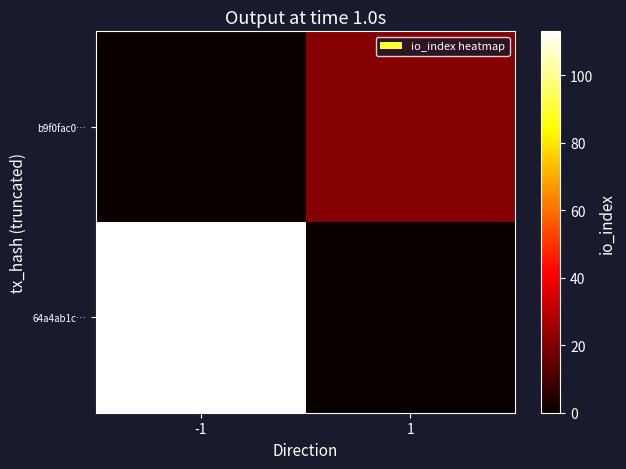

How many series are shown in this chart?

2